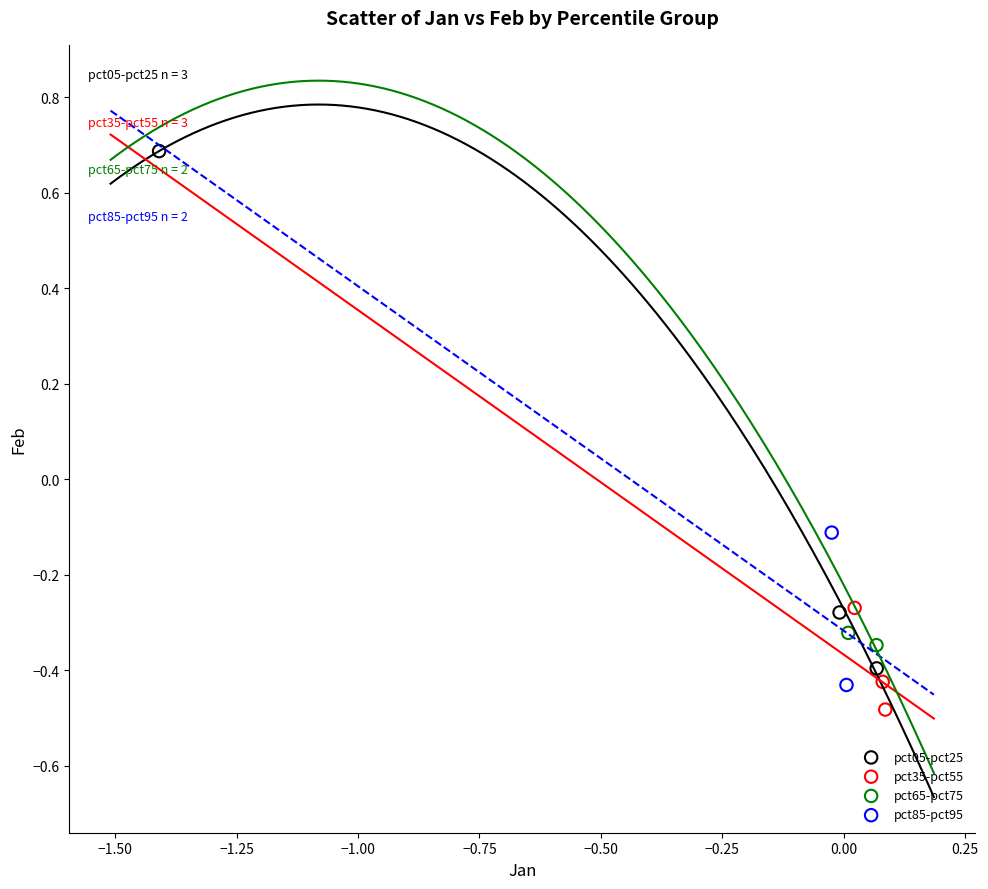

Which series reaches the minimum Y coordinate?

pct35-pct55